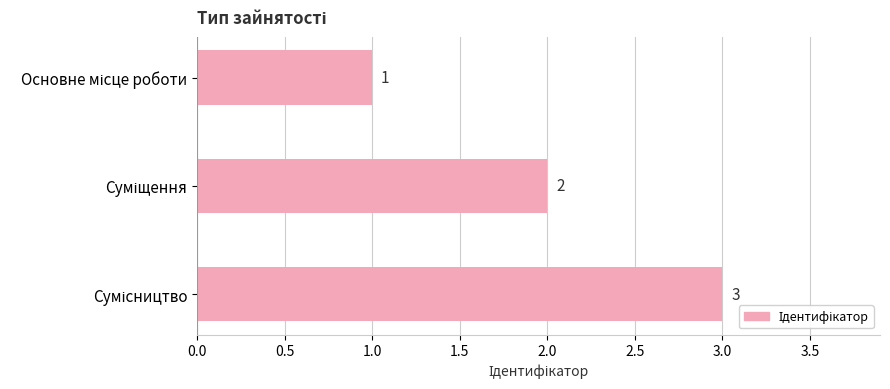

What is the value of the 3rd bar from the top?

3